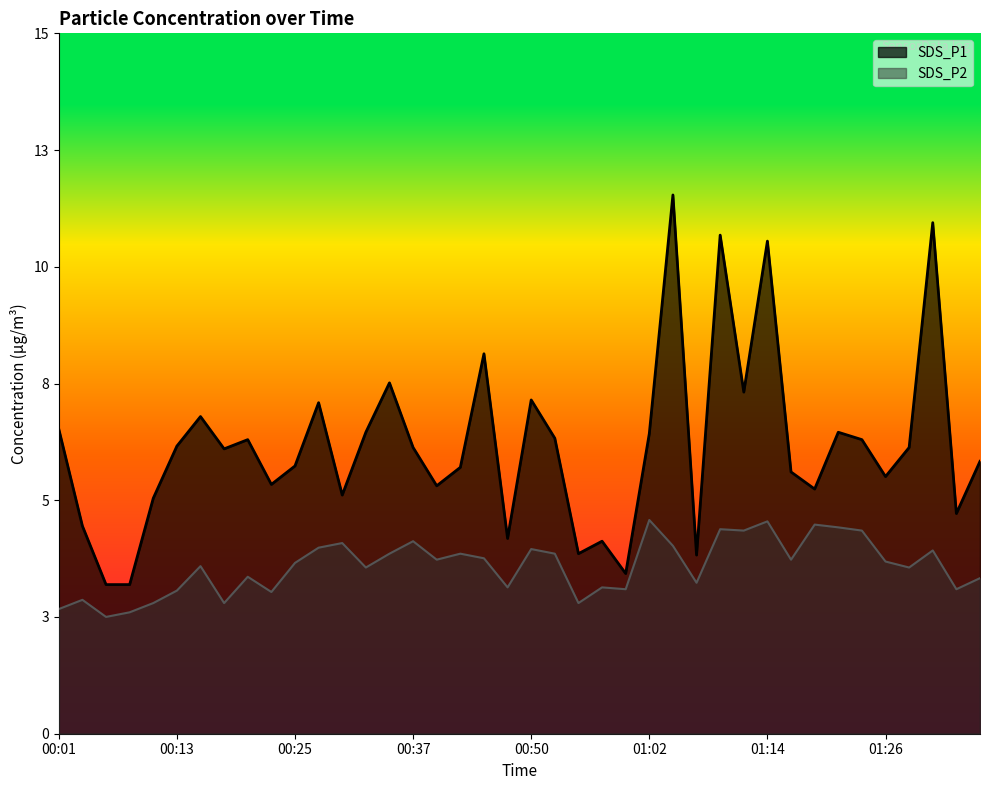

Which series has the largest total across all categories?

SDS_P1